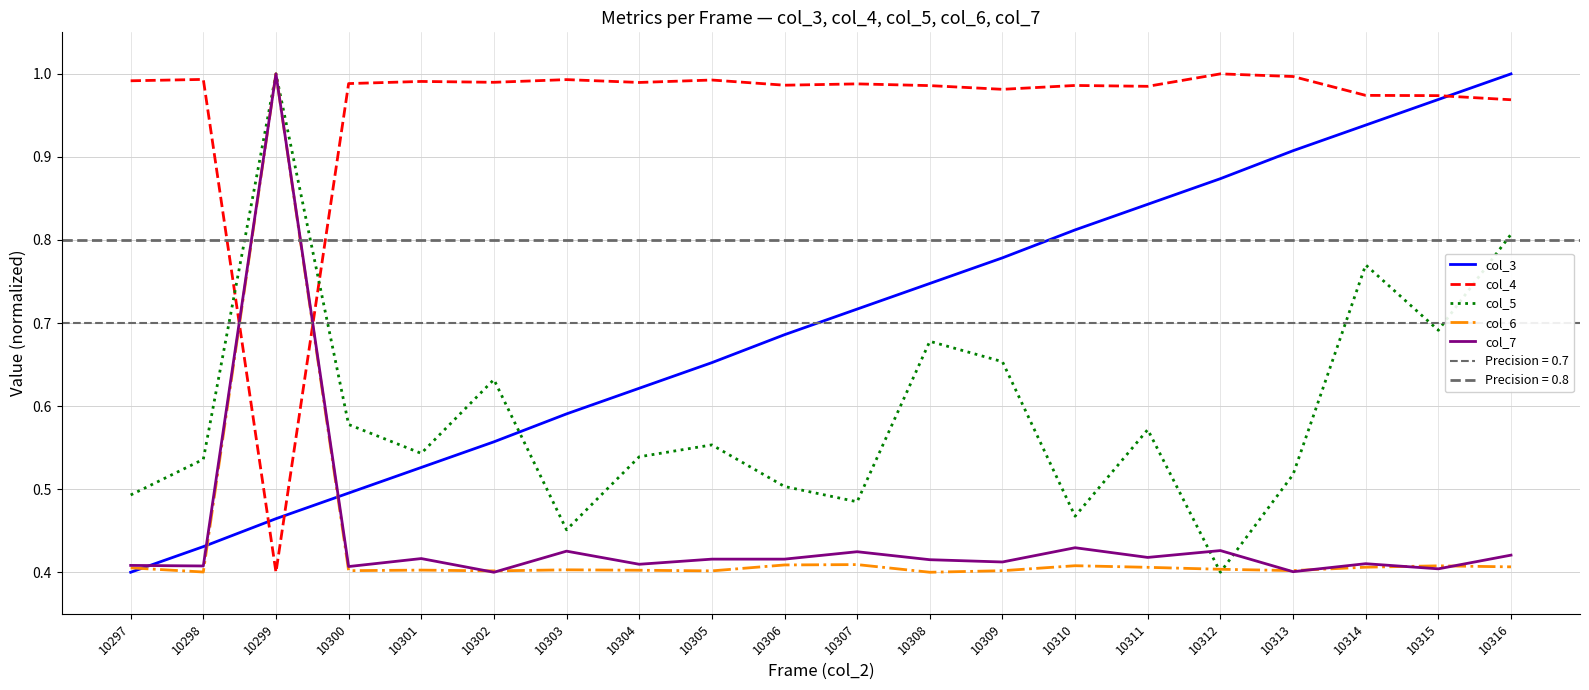

How many lines are shown in the chart?

5